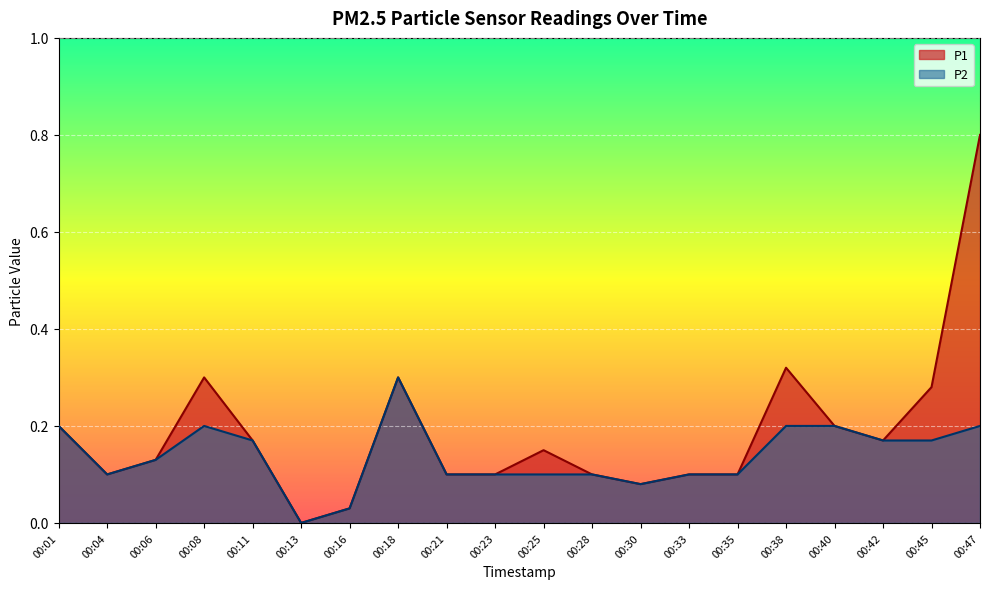

True or false: P2 and P1 intersect in this chart.

False